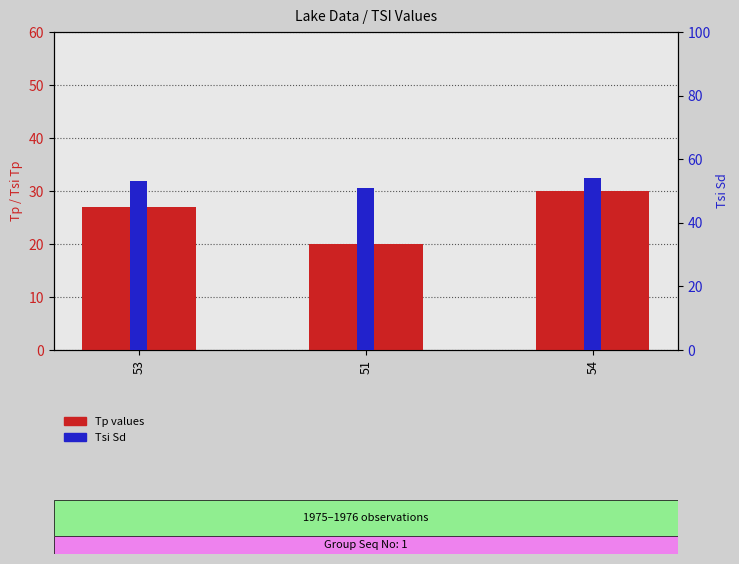

The value of Tsi Sd at 51 is 71. True or false?

False